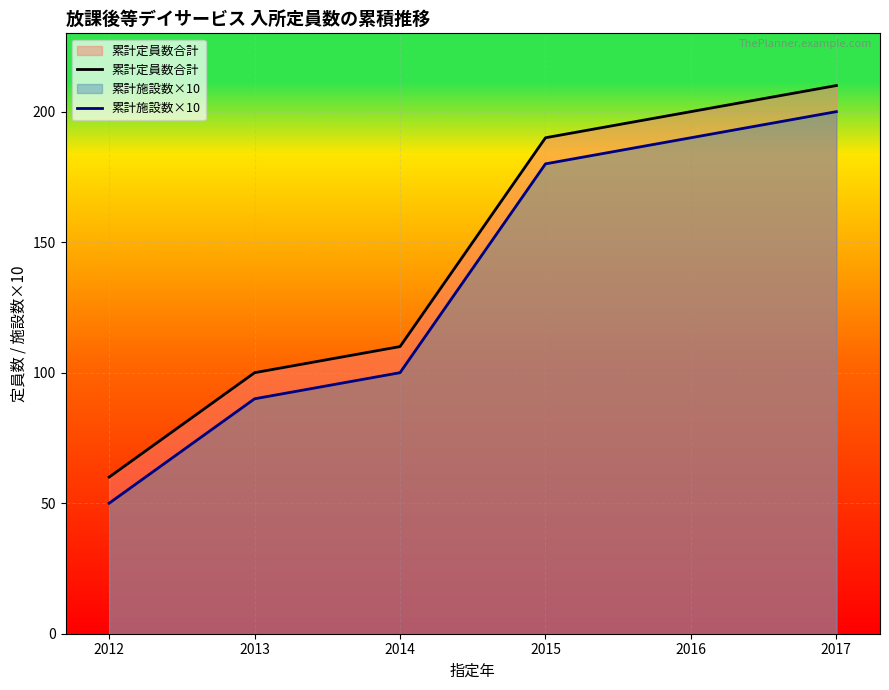

At which category is the sum across all series the highest?

2017